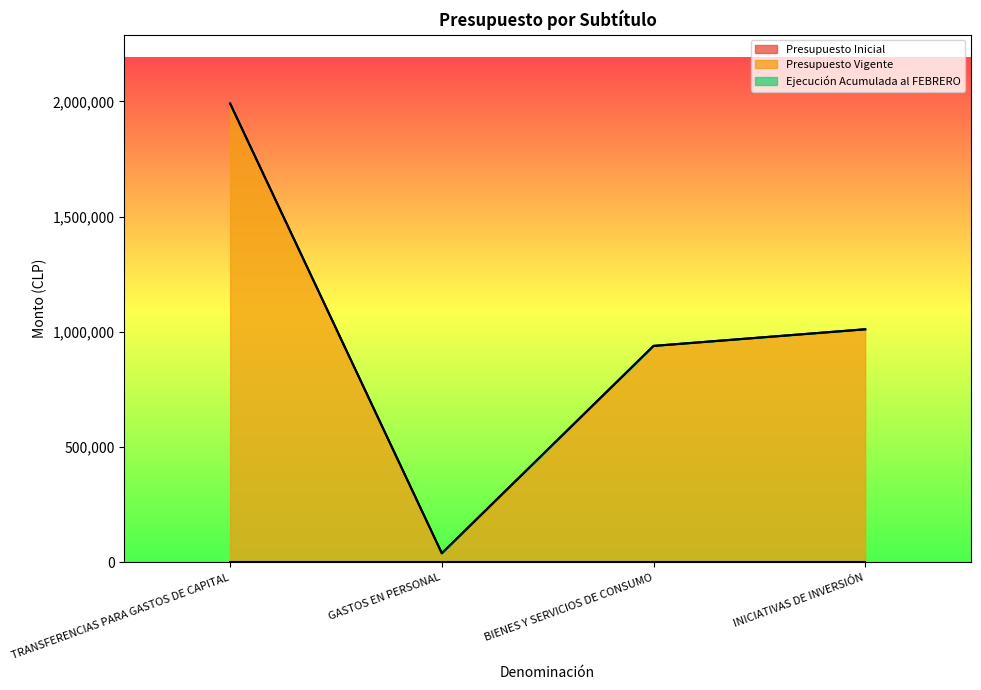

What position from the right is GASTOS EN PERSONAL?

3